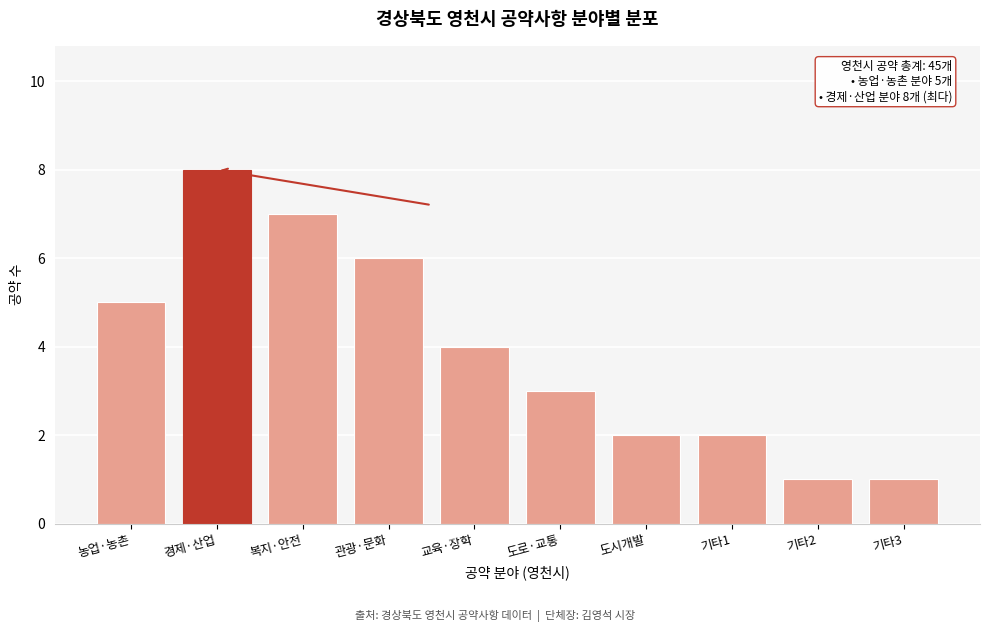

Reading left to right, what are all the values shown in this chart?

농업·농촌=5	경제·산업=8	복지·안전=7	관광·문화=6	교육·장학=4	도로·교통=3	도시개발=2	기타1=2	기타2=1	기타3=1